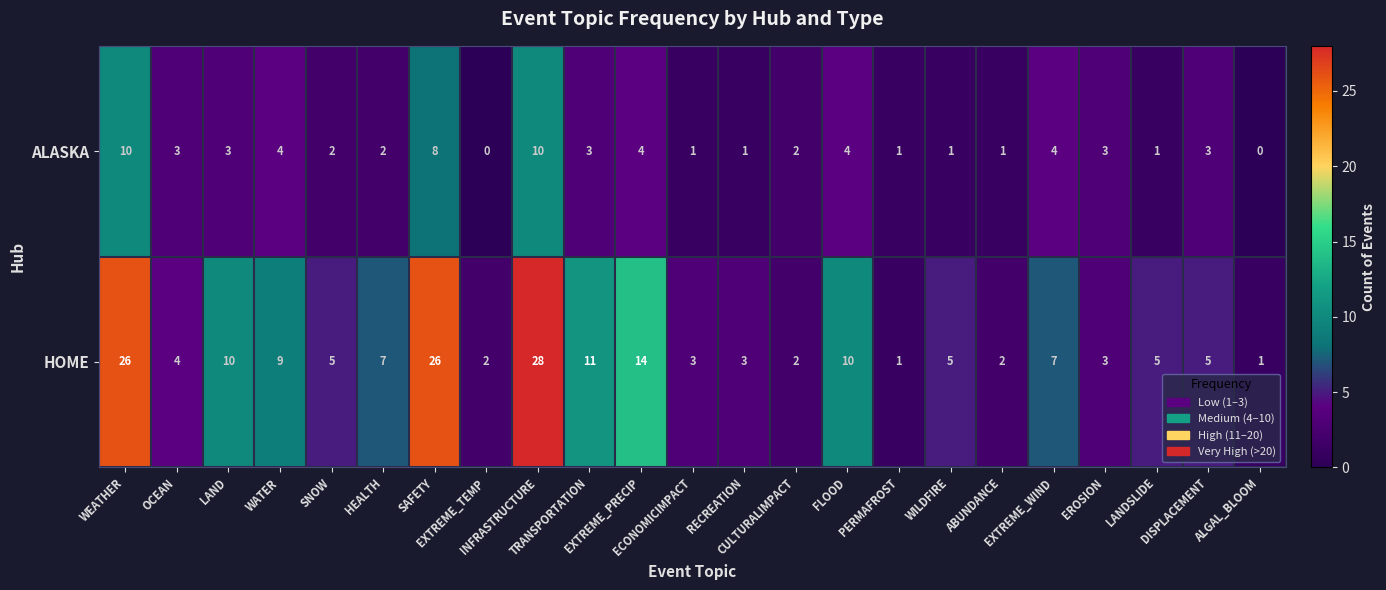

Rank the series by their maximum value, from highest to lowest.

HOME, ALASKA